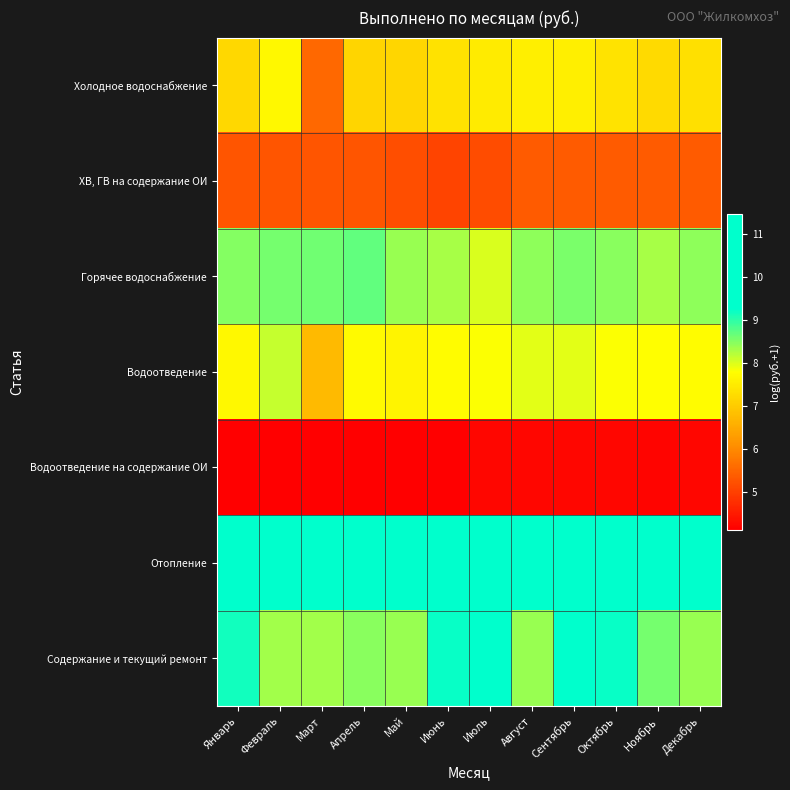

What is the minimum value shown in the chart?

4.1